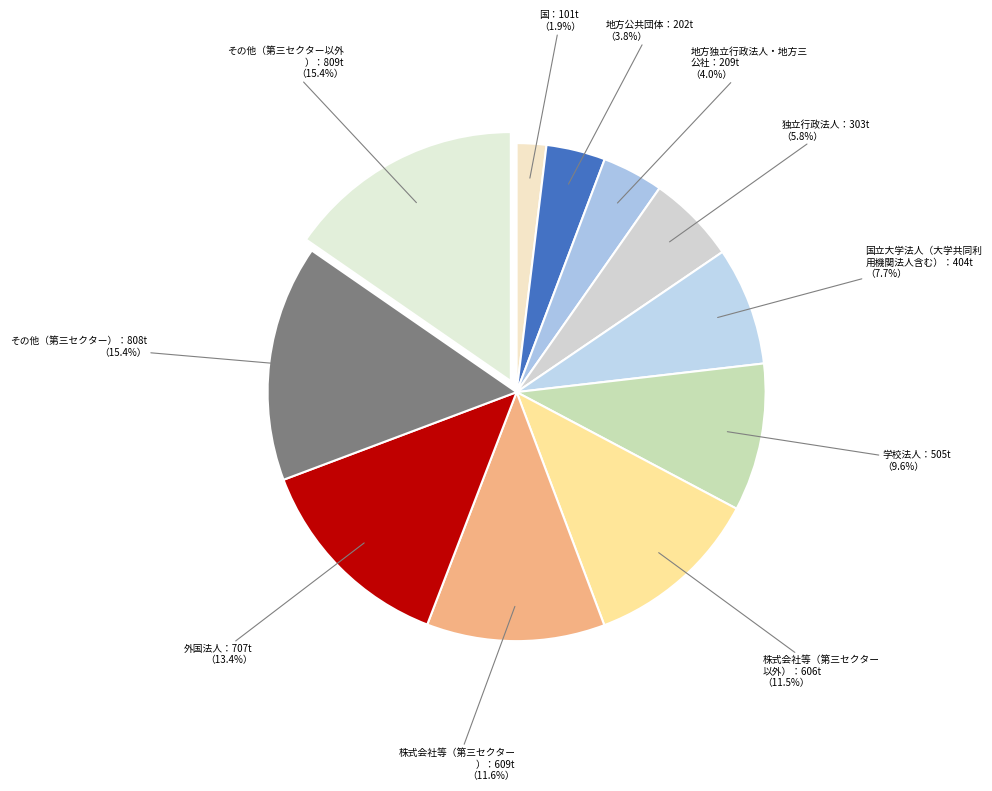

Which category has the biggest portion of the pie?

その他（第三セクター以外）